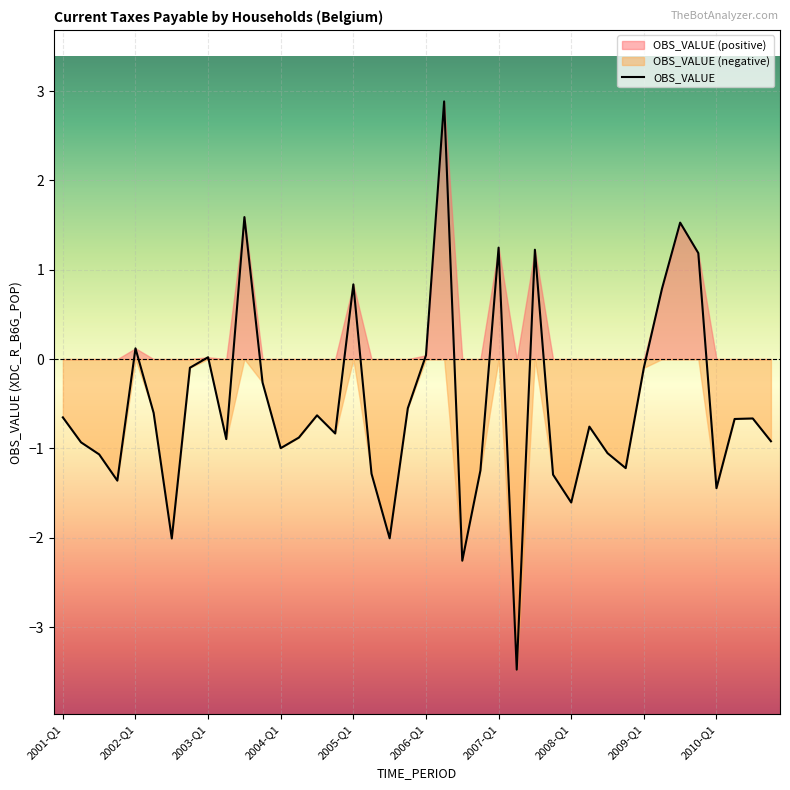

What is the change in value from 10 to 35?

-0.4